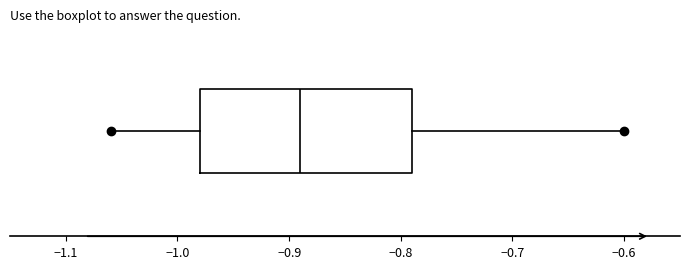

Transcribe this box plot: give where the median line is, the range the box spans, and where the two whiskers end, as read against the x-axis. The values are not printed on the chart, so give them approximately, as read against the axis.

median -0.89, box -0.98 to -0.79, whiskers -1.06 to -0.60